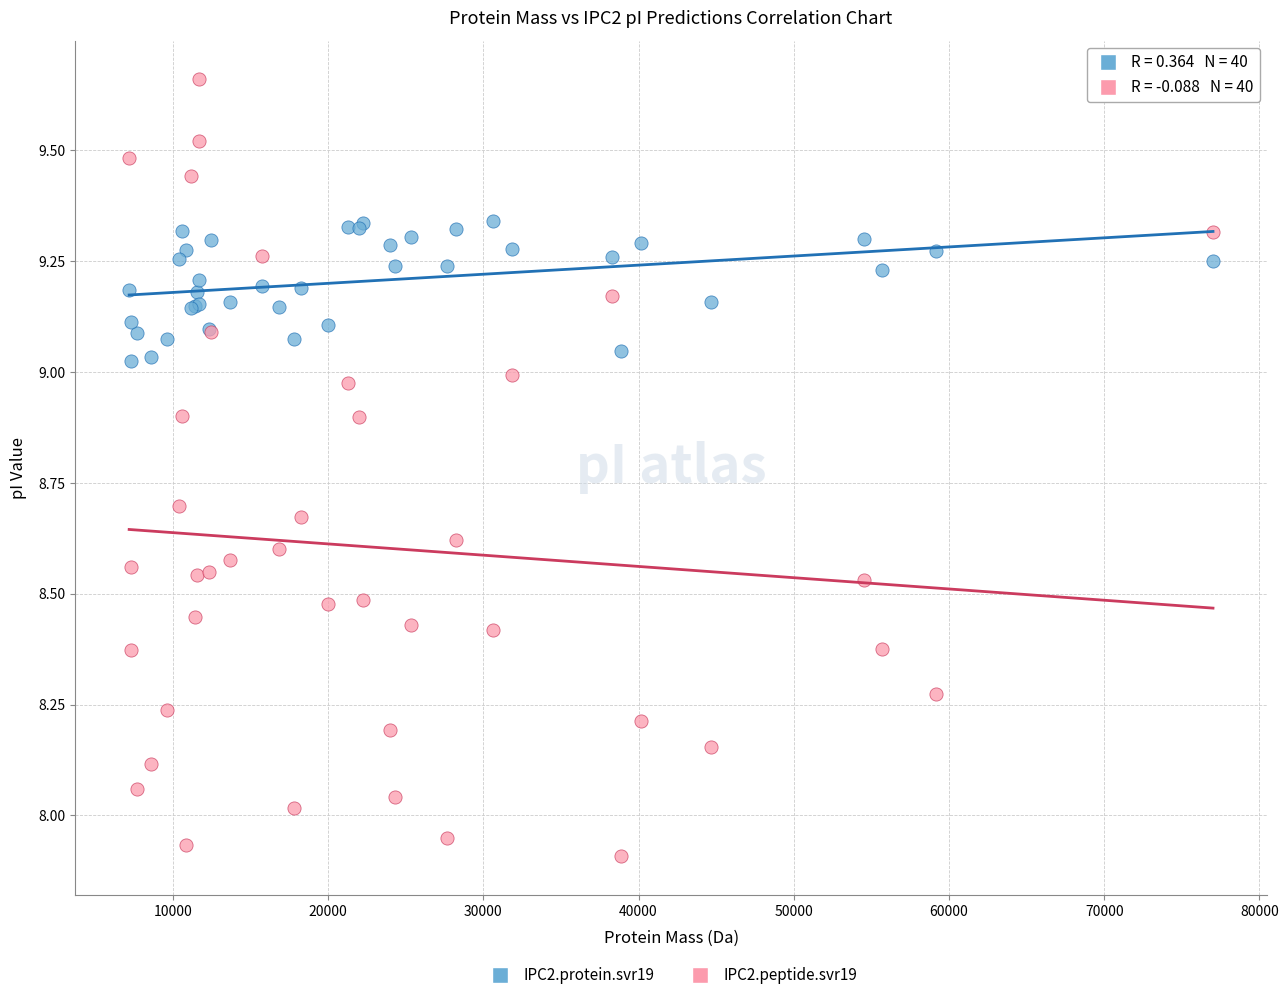

Which series has the largest Y range (max minus min)?

IPC2.peptide.svr19